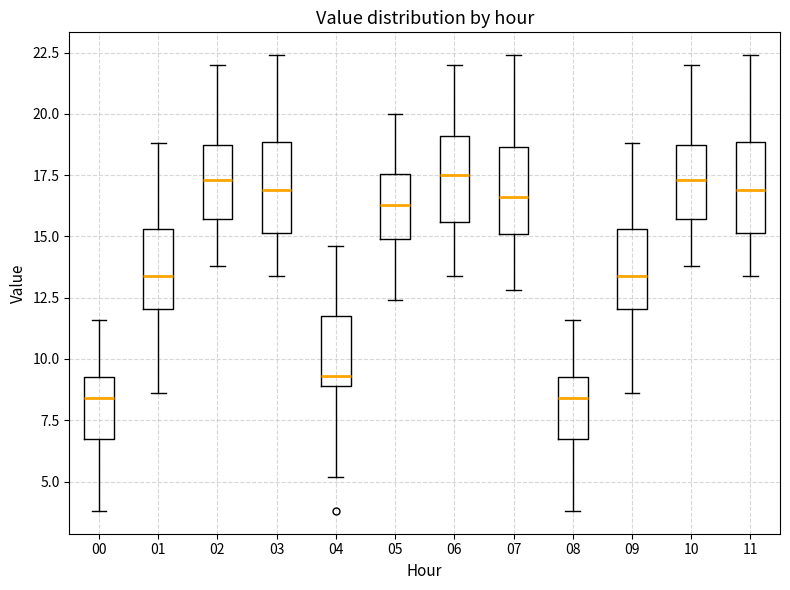

Reading left to right, read every box against the y-axis: the position of its median line, the range the box covers, and the ends of its whiskers. The values are not printed on the chart, so give them approximately, as read against the axis.

00: median 8.5, box 7.0 to 9.5, whiskers 4.0 to 11.5
01: median 13.5, box 12.0 to 15.5, whiskers 8.5 to 19.0
02: median 17.5, box 15.5 to 19.0, whiskers 14.0 to 22.0
03: median 17.0, box 15.0 to 19.0, whiskers 13.5 to 22.5
04: median 9.5, box 9.0 to 12.0, whiskers 5.0 to 14.5
05: median 16.5, box 15.0 to 17.5, whiskers 12.5 to 20.0
06: median 17.5, box 15.5 to 19.0, whiskers 13.5 to 22.0
07: median 16.5, box 15.0 to 18.5, whiskers 13.0 to 22.5
08: median 8.5, box 7.0 to 9.5, whiskers 4.0 to 11.5
09: median 13.5, box 12.0 to 15.5, whiskers 8.5 to 19.0
10: median 17.5, box 15.5 to 19.0, whiskers 14.0 to 22.0
11: median 17.0, box 15.0 to 19.0, whiskers 13.5 to 22.5